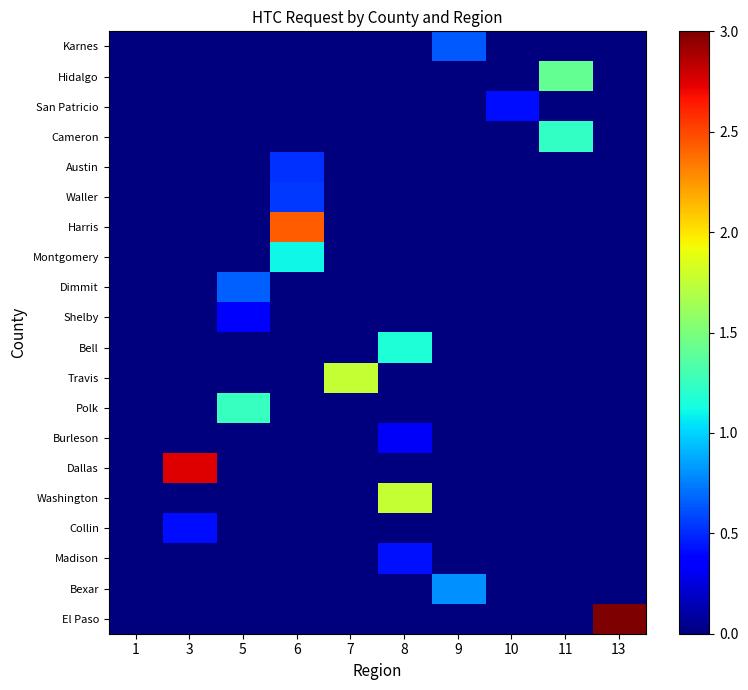

Reading left to right, list all the values displayed in this chart.

Karnes: 1=0.0	3=0.0	5=0.0	6=0.0	7=0.0	8=0.0	9=0.6	10=0.0	11=0.0	13=0.0
Hidalgo: 1=0.0	3=0.0	5=0.0	6=0.0	7=0.0	8=0.0	9=0.0	10=0.0	11=1.4	13=0.0
San Patricio: 1=0.0	3=0.0	5=0.0	6=0.0	7=0.0	8=0.0	9=0.0	10=0.4	11=0.0	13=0.0
Cameron: 1=0.0	3=0.0	5=0.0	6=0.0	7=0.0	8=0.0	9=0.0	10=0.0	11=1.2	13=0.0
Austin: 1=0.0	3=0.0	5=0.0	6=0.5	7=0.0	8=0.0	9=0.0	10=0.0	11=0.0	13=0.0
Waller: 1=0.0	3=0.0	5=0.0	6=0.5	7=0.0	8=0.0	9=0.0	10=0.0	11=0.0	13=0.0
Harris: 1=0.0	3=0.0	5=0.0	6=2.4	7=0.0	8=0.0	9=0.0	10=0.0	11=0.0	13=0.0
Montgomery: 1=0.0	3=0.0	5=0.0	6=1.1	7=0.0	8=0.0	9=0.0	10=0.0	11=0.0	13=0.0
Dimmit: 1=0.0	3=0.0	5=0.7	6=0.0	7=0.0	8=0.0	9=0.0	10=0.0	11=0.0	13=0.0
Shelby: 1=0.0	3=0.0	5=0.3	6=0.0	7=0.0	8=0.0	9=0.0	10=0.0	11=0.0	13=0.0
Bell: 1=0.0	3=0.0	5=0.0	6=0.0	7=0.0	8=1.2	9=0.0	10=0.0	11=0.0	13=0.0
Travis: 1=0.0	3=0.0	5=0.0	6=0.0	7=1.8	8=0.0	9=0.0	10=0.0	11=0.0	13=0.0
Polk: 1=0.0	3=0.0	5=1.2	6=0.0	7=0.0	8=0.0	9=0.0	10=0.0	11=0.0	13=0.0
Burleson: 1=0.0	3=0.0	5=0.0	6=0.0	7=0.0	8=0.3	9=0.0	10=0.0	11=0.0	13=0.0
Dallas: 1=0.0	3=2.7	5=0.0	6=0.0	7=0.0	8=0.0	9=0.0	10=0.0	11=0.0	13=0.0
Washington: 1=0.0	3=0.0	5=0.0	6=0.0	7=0.0	8=1.8	9=0.0	10=0.0	11=0.0	13=0.0
Collin: 1=0.0	3=0.4	5=0.0	6=0.0	7=0.0	8=0.0	9=0.0	10=0.0	11=0.0	13=0.0
Madison: 1=0.0	3=0.0	5=0.0	6=0.0	7=0.0	8=0.4	9=0.0	10=0.0	11=0.0	13=0.0
Bexar: 1=0.0	3=0.0	5=0.0	6=0.0	7=0.0	8=0.0	9=0.8	10=0.0	11=0.0	13=0.0
El Paso: 1=0.0	3=0.0	5=0.0	6=0.0	7=0.0	8=0.0	9=0.0	10=0.0	11=0.0	13=3.0